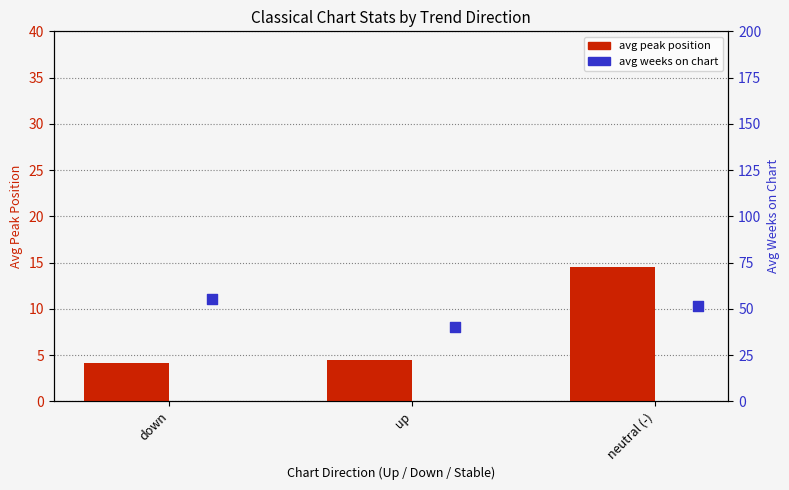

At which category is the sum across all series the highest?

neutral (-)